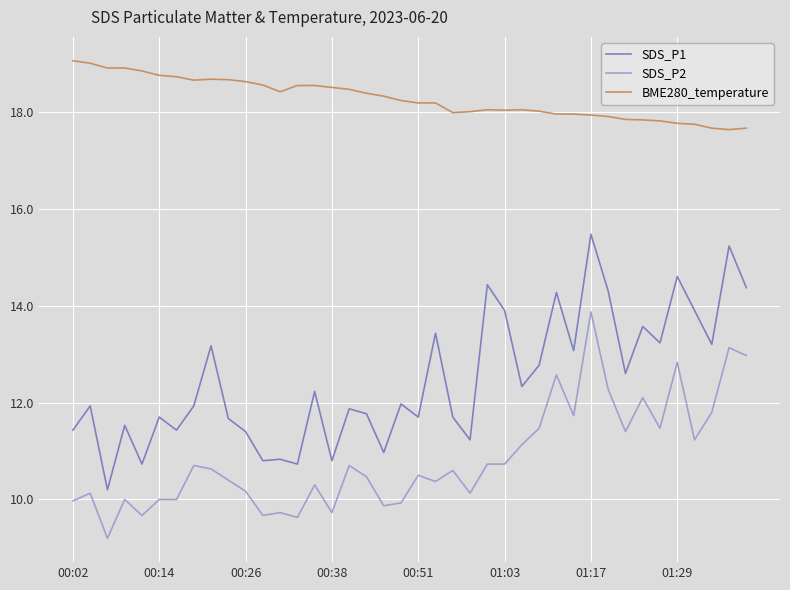

Which series has the widest spread of values?

SDS_P1